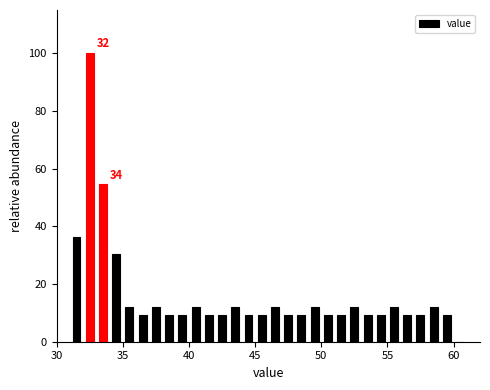

Read against the x-axis, roughly where is the centre of the tallest bar?

32.5